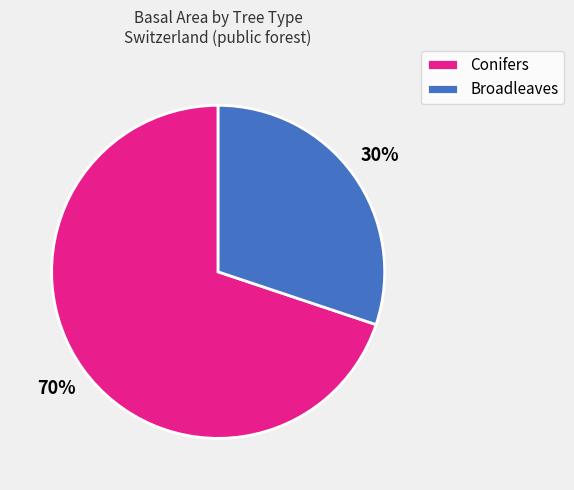

Between Broadleaves and Conifers, which is larger?

Conifers